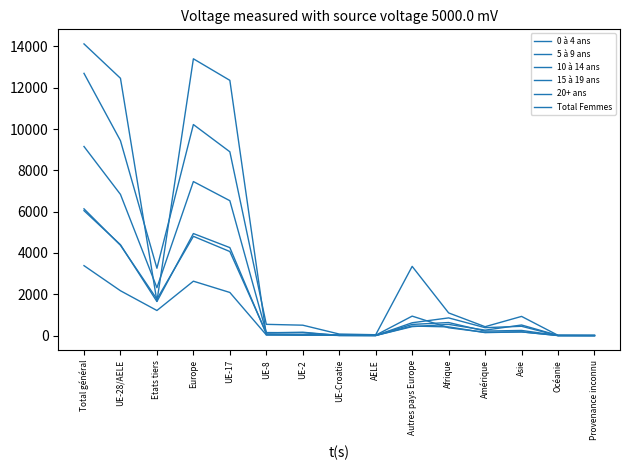

At which category does the chart reach its peak across all series?

Total général